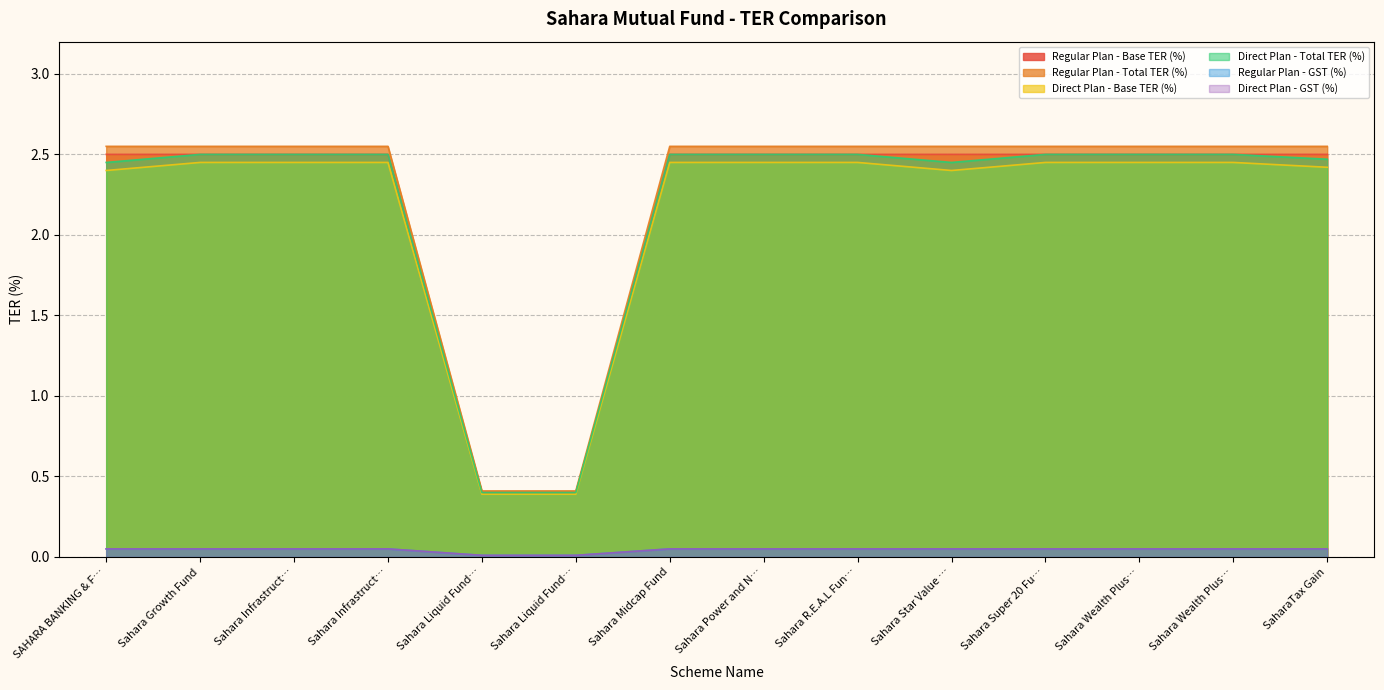

What are all the series names shown in the legend?

Regular Plan - Base TER (%), Regular Plan - Total TER (%), Direct Plan - Base TER (%), Direct Plan - Total TER (%), Regular Plan - GST (%), Direct Plan - GST (%)